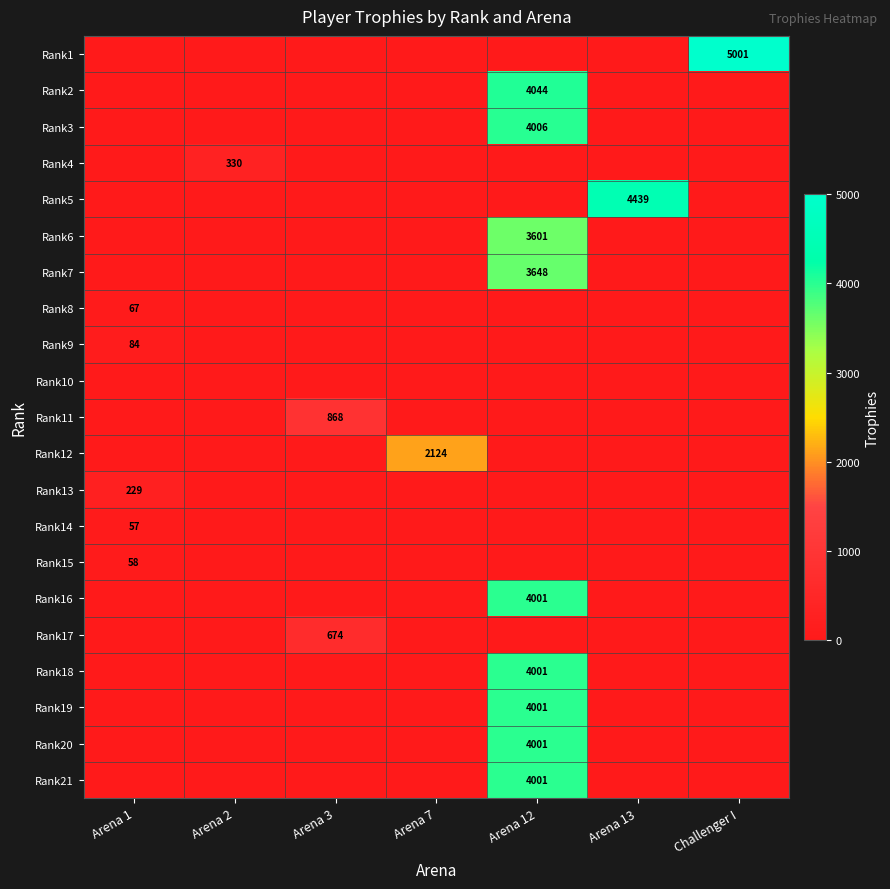

Is the value of Rank15 at Arena 1 greater than the value of Rank8 at Arena 1?

No